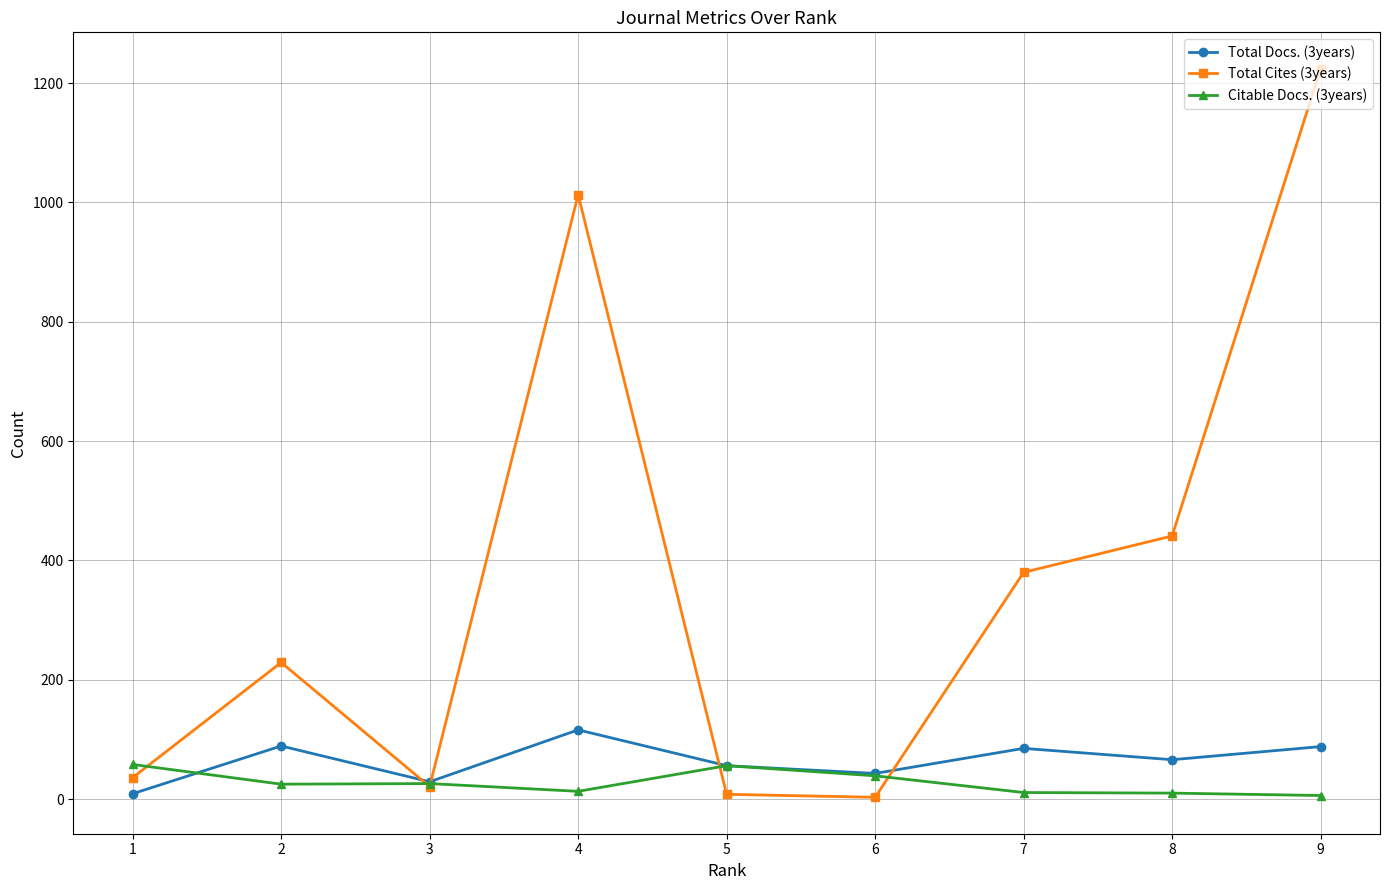

What are all the series names shown in the legend?

Total Docs. (3years), Total Cites (3years), Citable Docs. (3years)